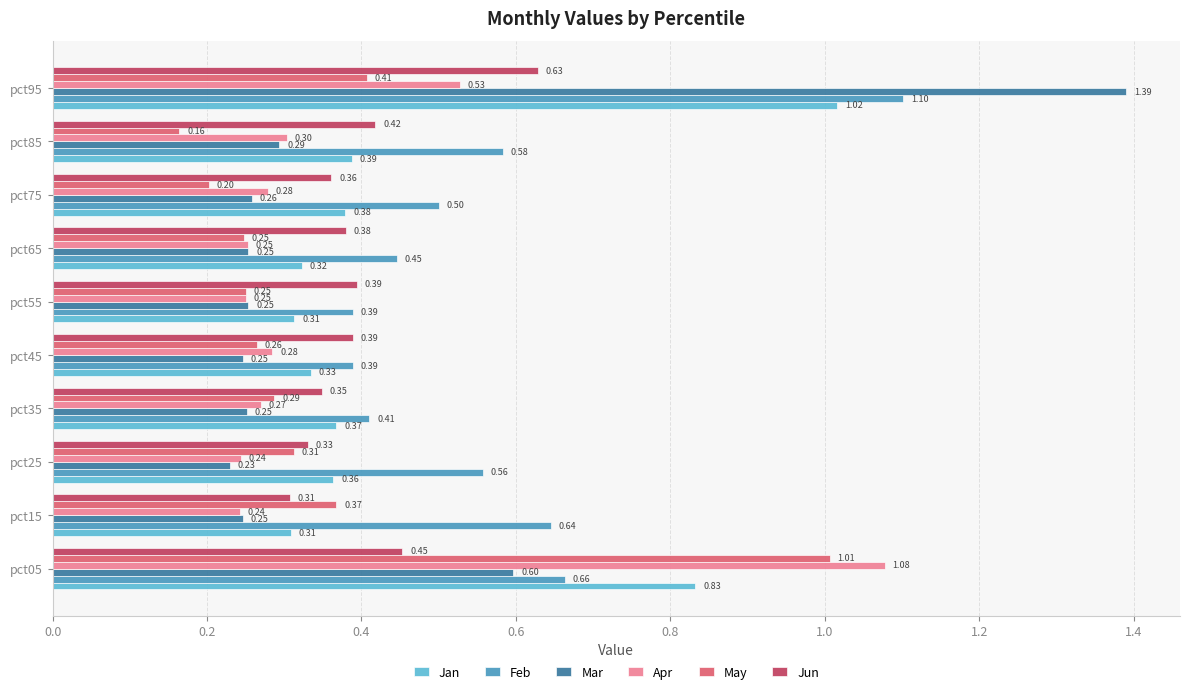

Which series changed the most between pct15 and pct45?

Feb